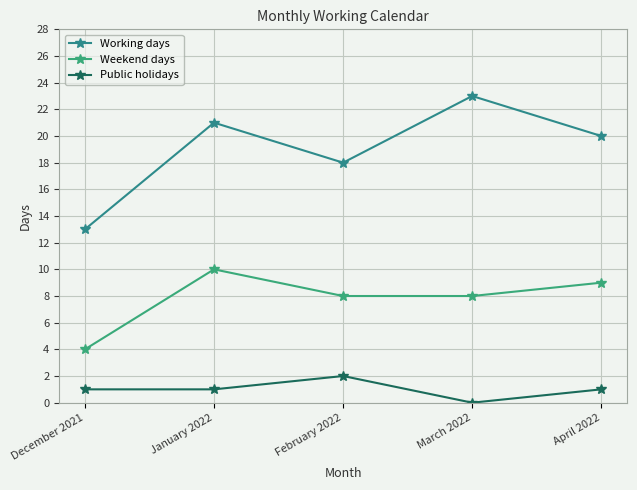

Between February 2022 and April 2022, which series saw the biggest shift?

Working days